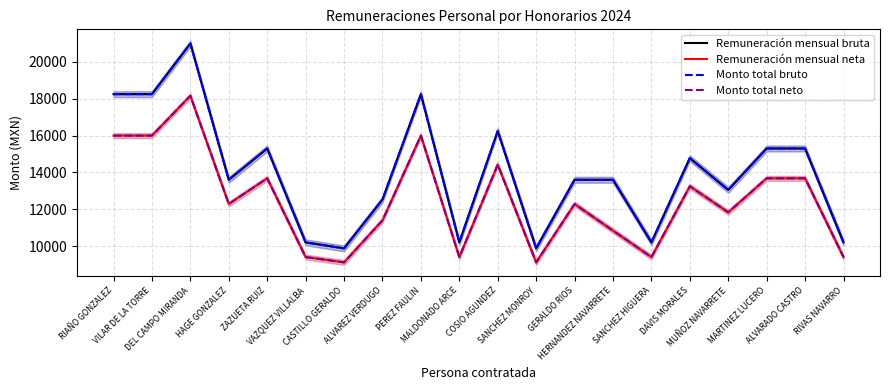

What is the sum of the Monto total bruto values at ZAZUETA RUIZ and MUÑOZ NAVARRETE?

28350.0